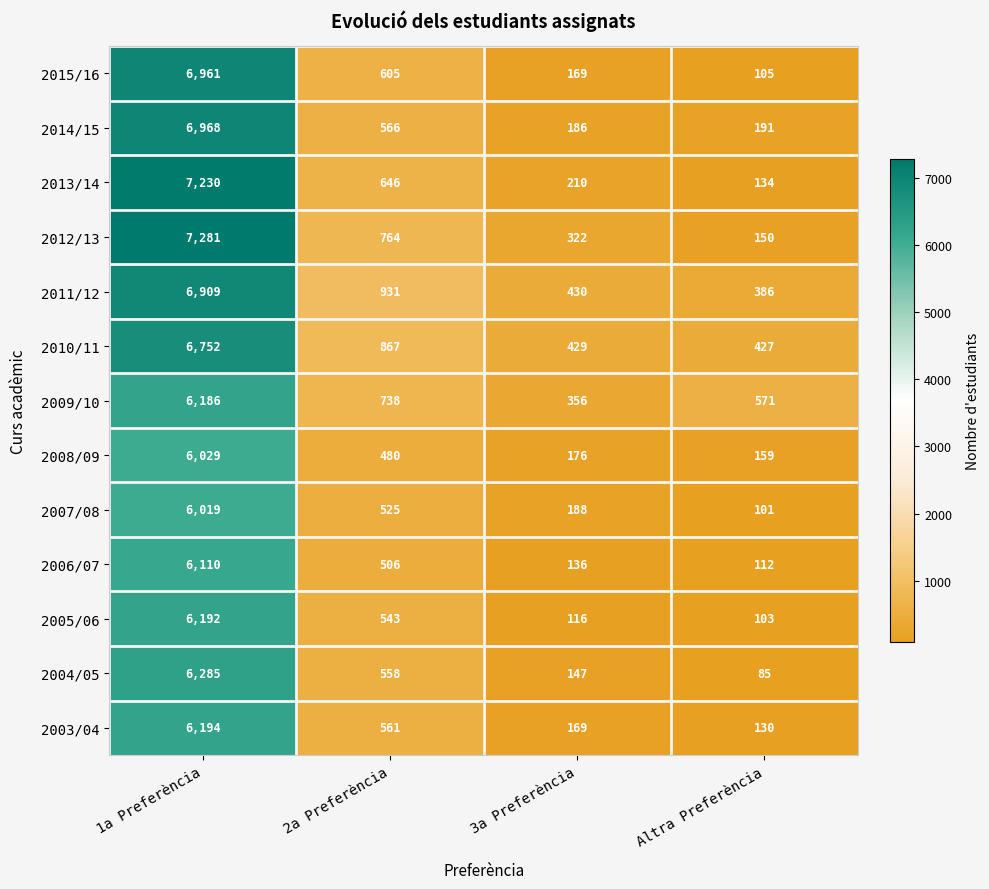

What is the lowest value of the 2007/08 series?

101